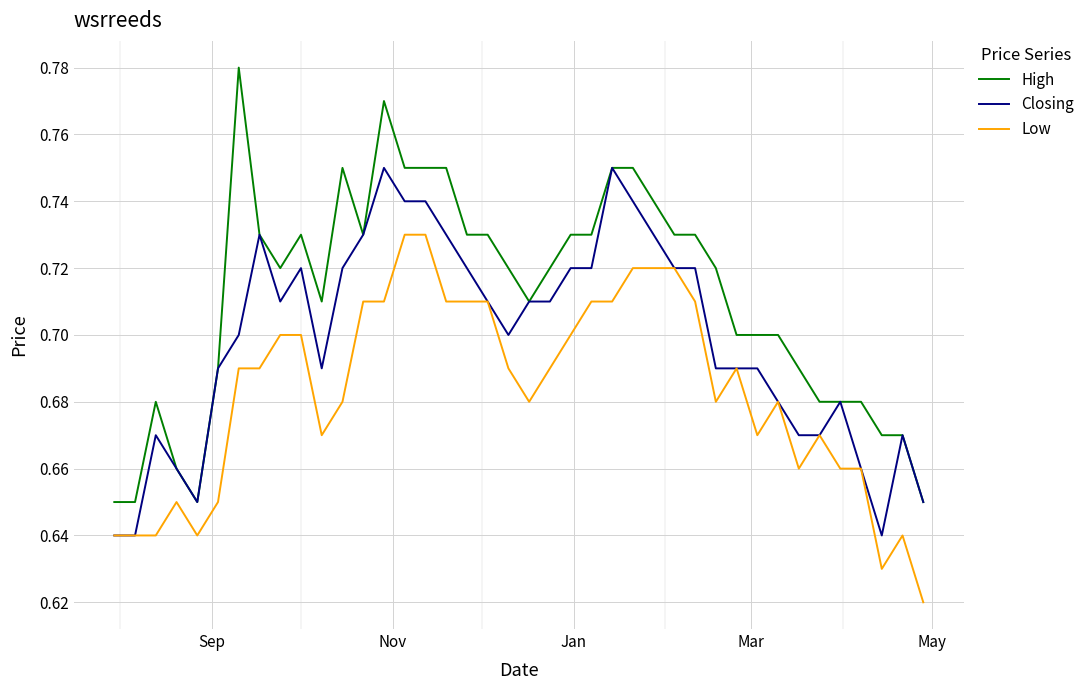

Which series has the largest total across all categories?

High